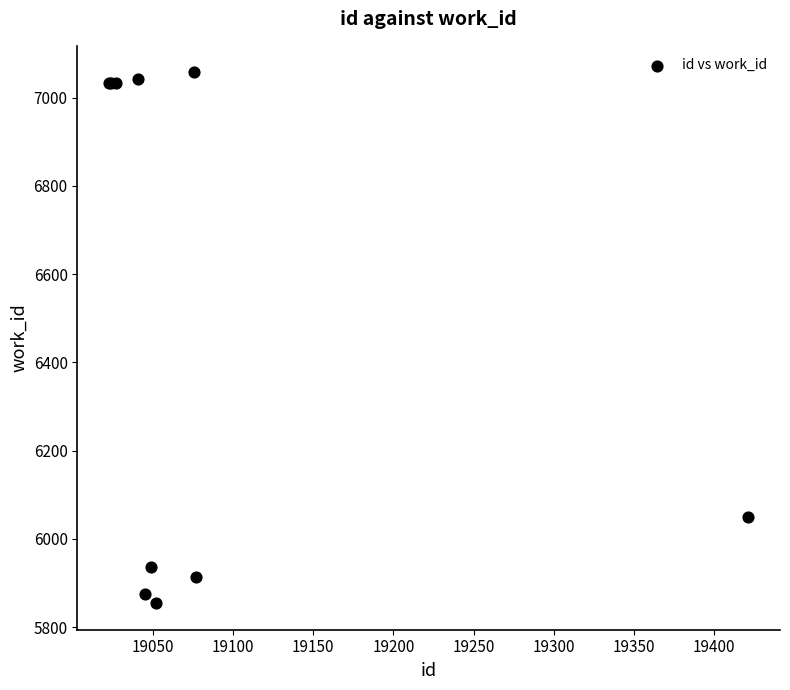

What Y value in the scatter plot is closest to 6455?

6050